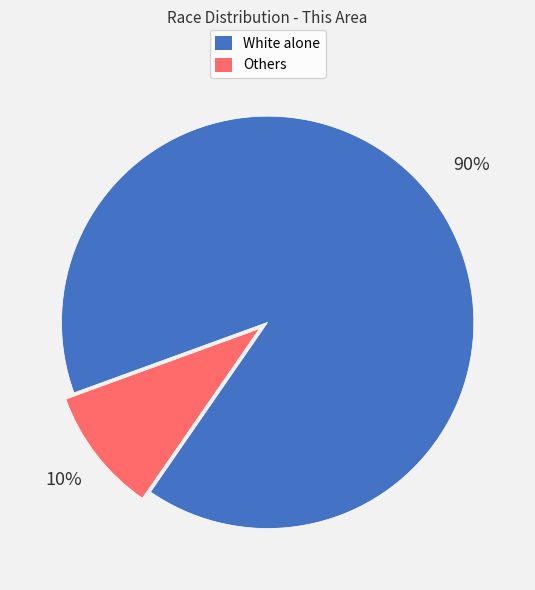

Between Others and White alone, which is larger?

White alone